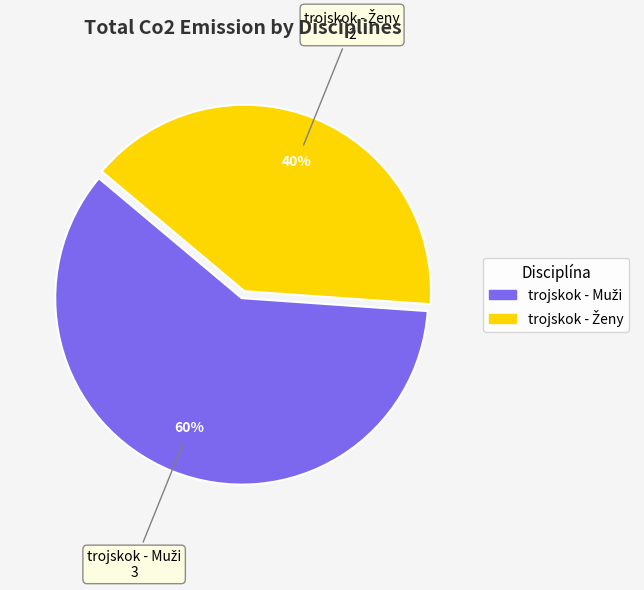

Is there a majority slice in this chart?

Yes